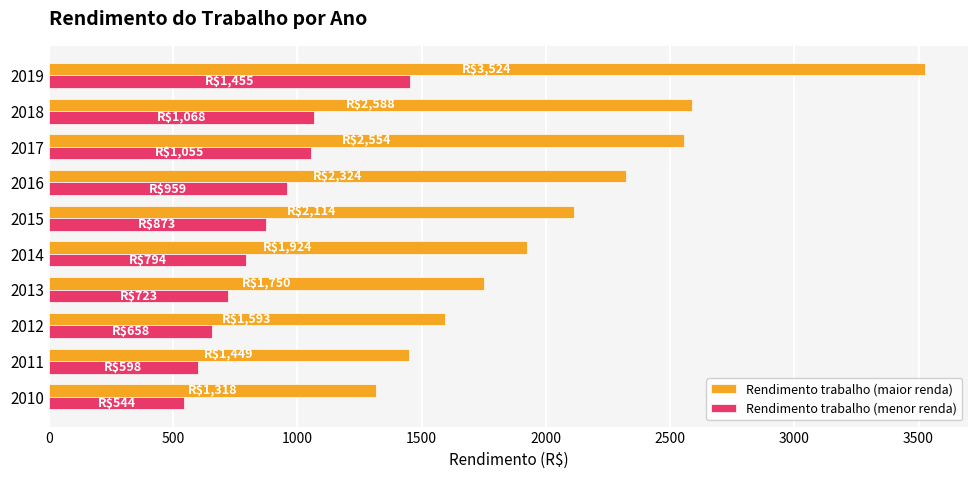

Which series has the largest range (max minus min)?

Rendimento trabalho (maior renda)